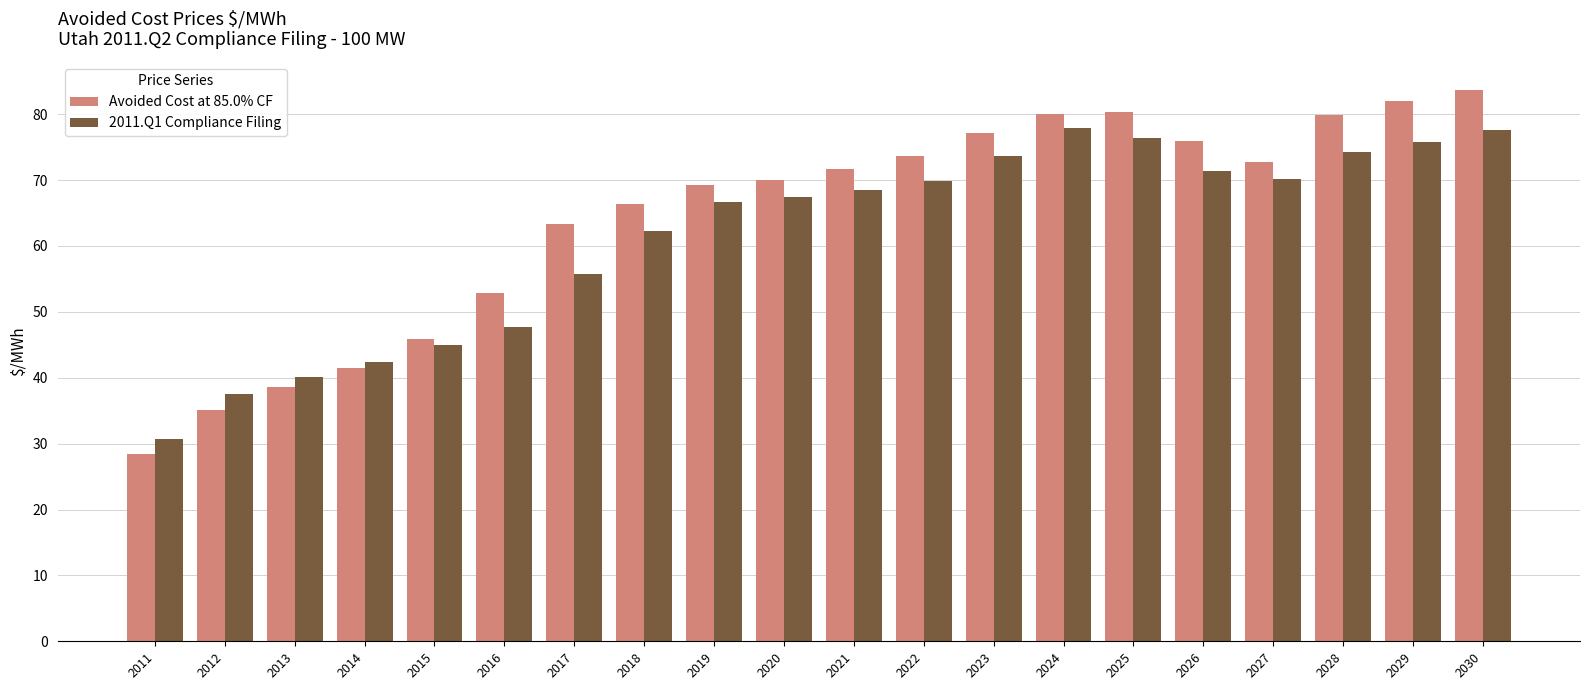

At which label is Avoided Cost at 85.0% CF closest to 56?

2016